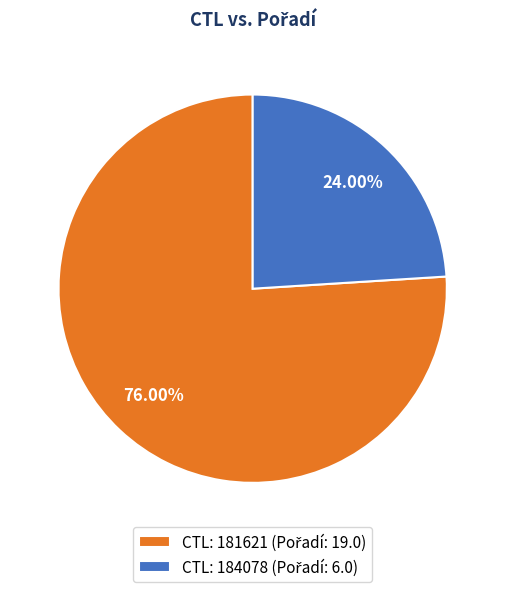

Does any single category account for the majority?

Yes